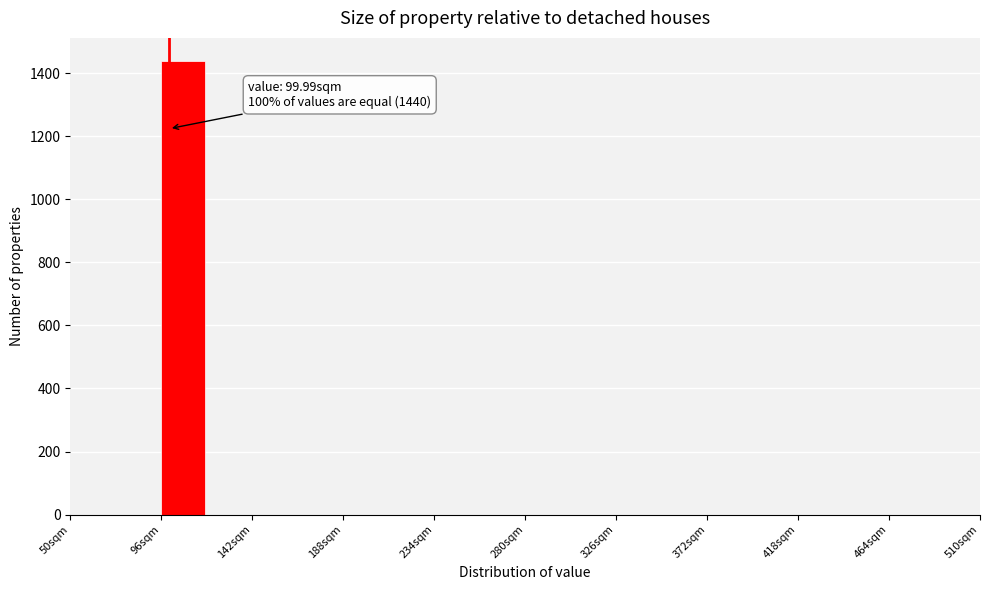

Which range on the x-axis has the tallest bar?

96 to 119